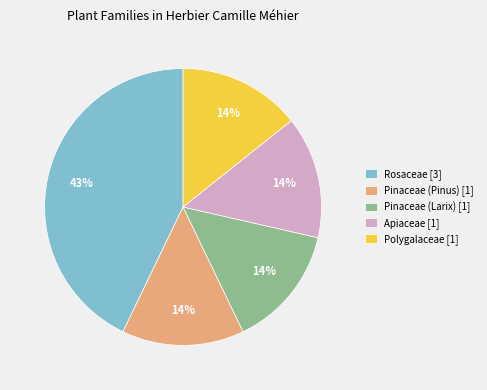

Is there any slice that represents more than half of the pie?

No